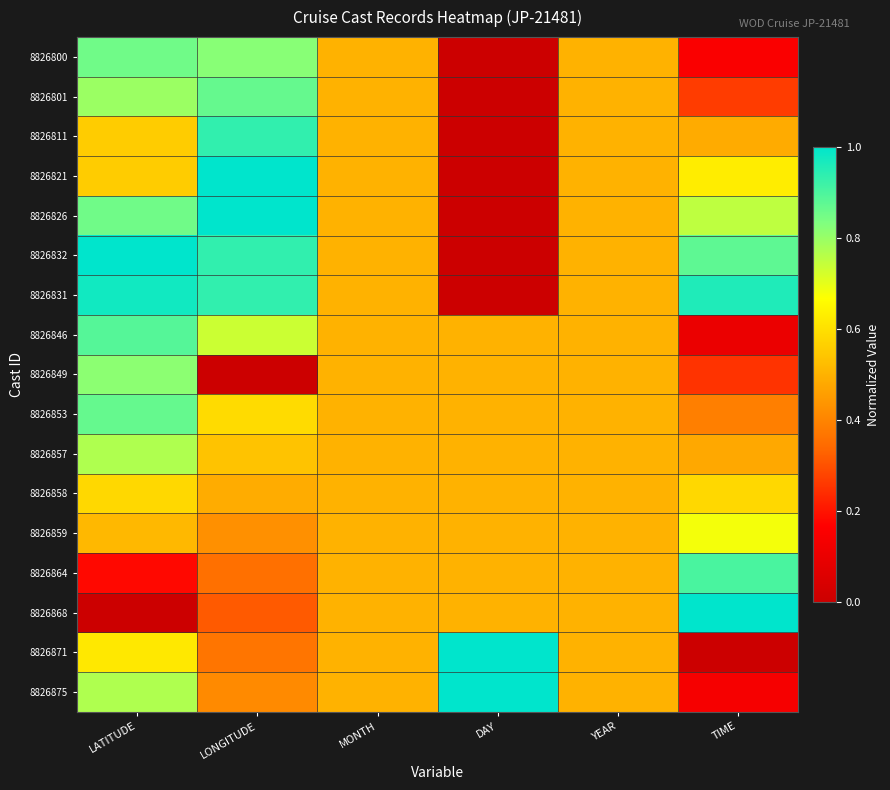

Which has a higher value, DAY or TIME?

TIME